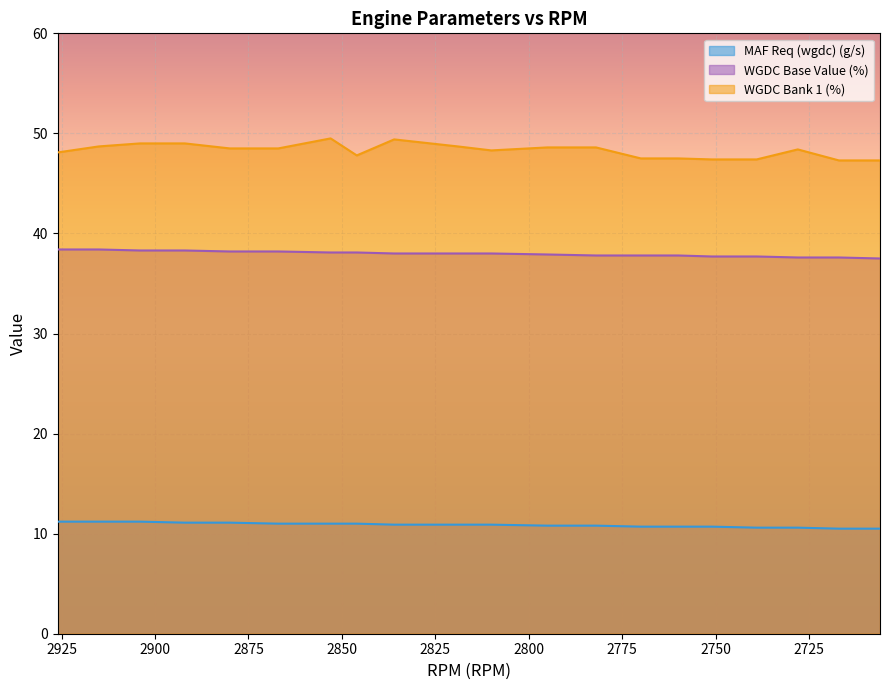

How many categories are shown in the chart?

20